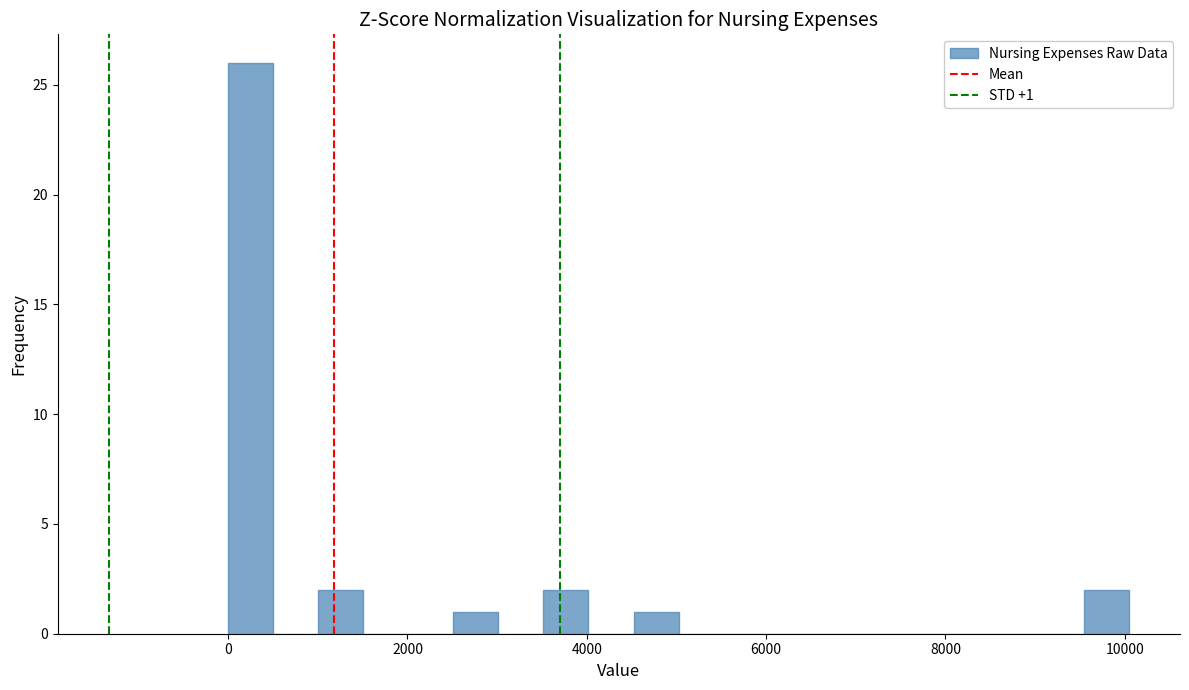

Read against the x-axis, roughly where is the centre of the tallest bar?

200